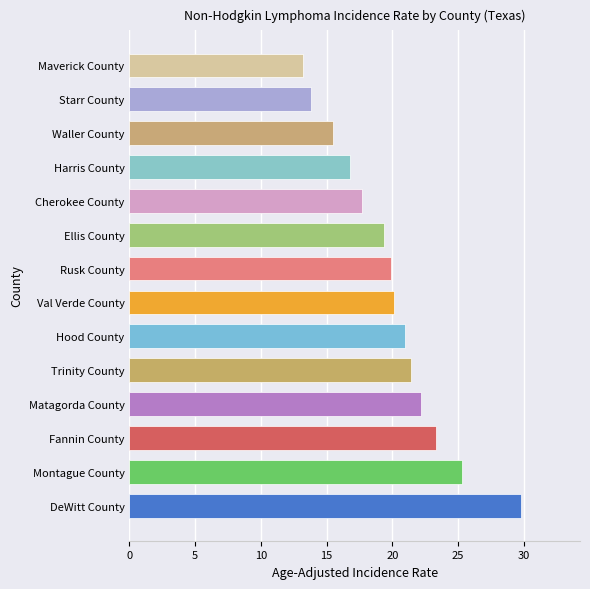

Where is the data nearest to the value 21?

Hood County